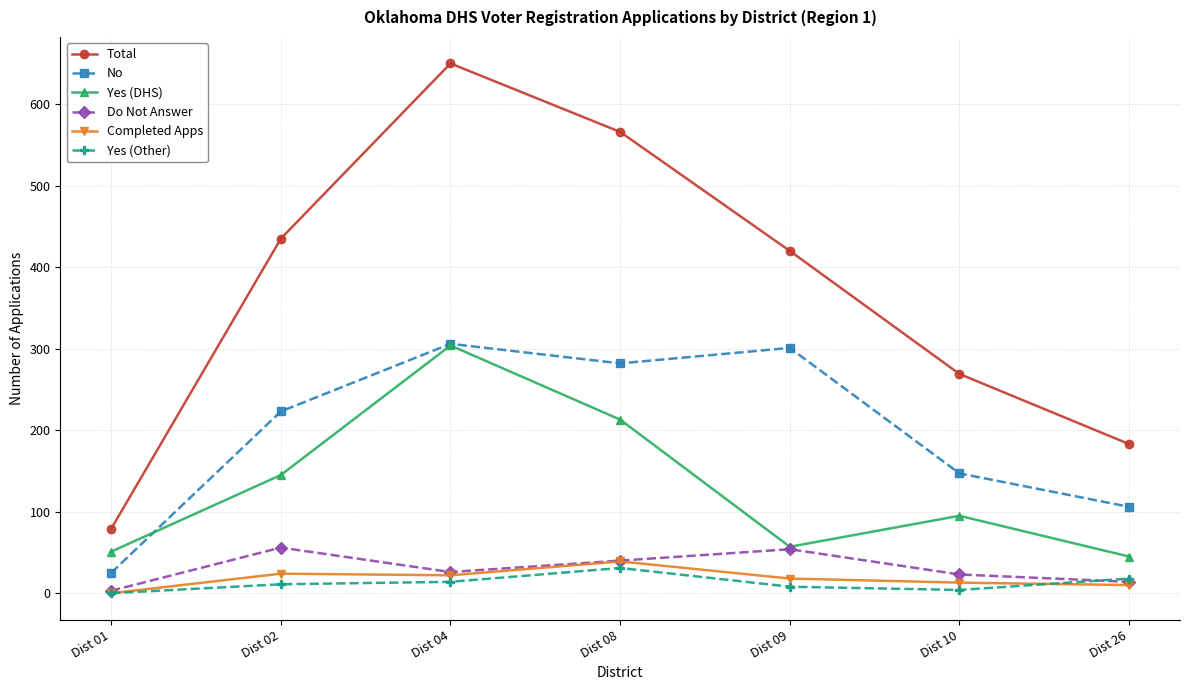

How many values in Completed Apps are above zero?

6